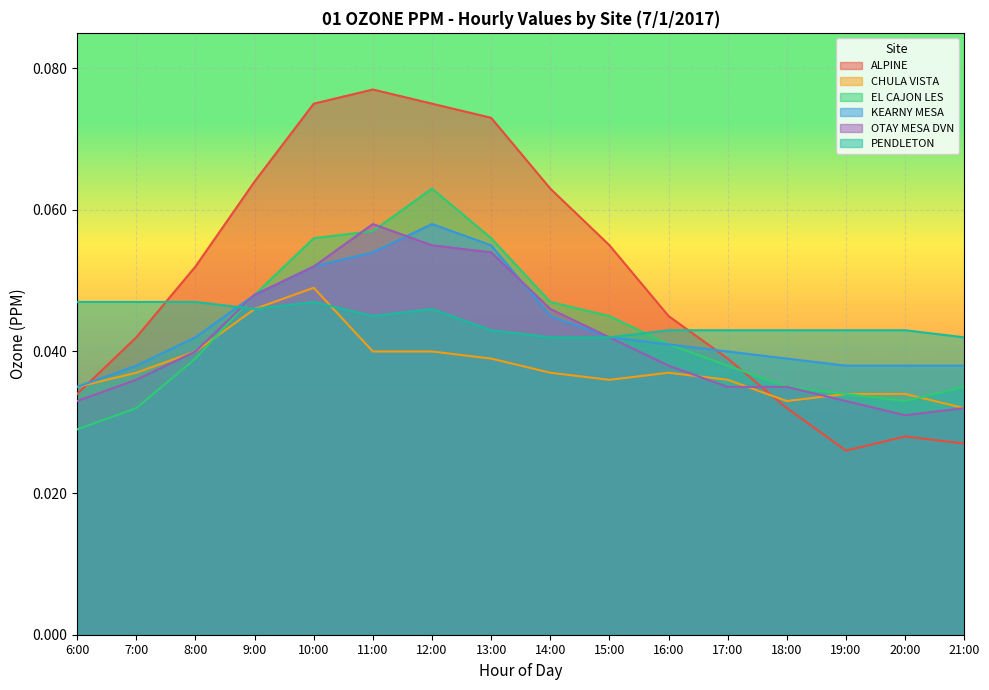

Count the number of data series in this chart.

6